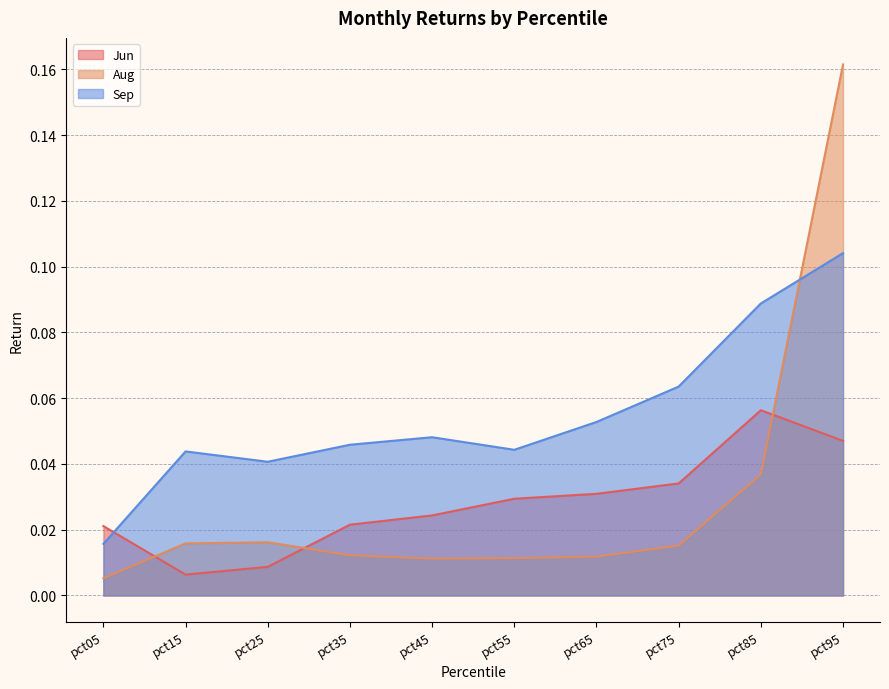

The Aug series shows 0.1 at pct85. True or false?

False